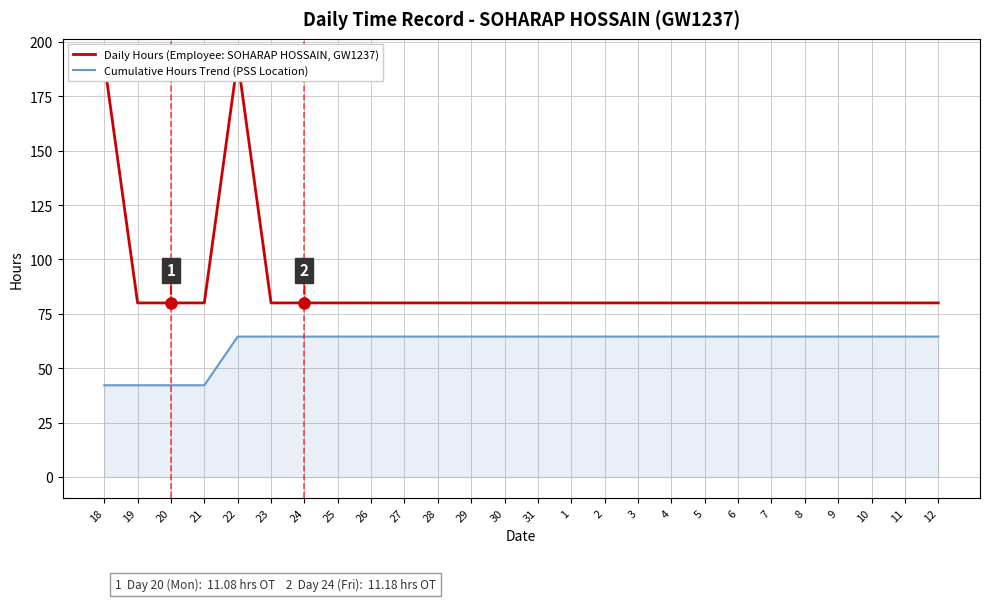

True or false: Cumulative Hours Trend (PSS Location) and Daily Hours (Employee: SOHARAP HOSSAIN, GW1237) cross at least once.

False